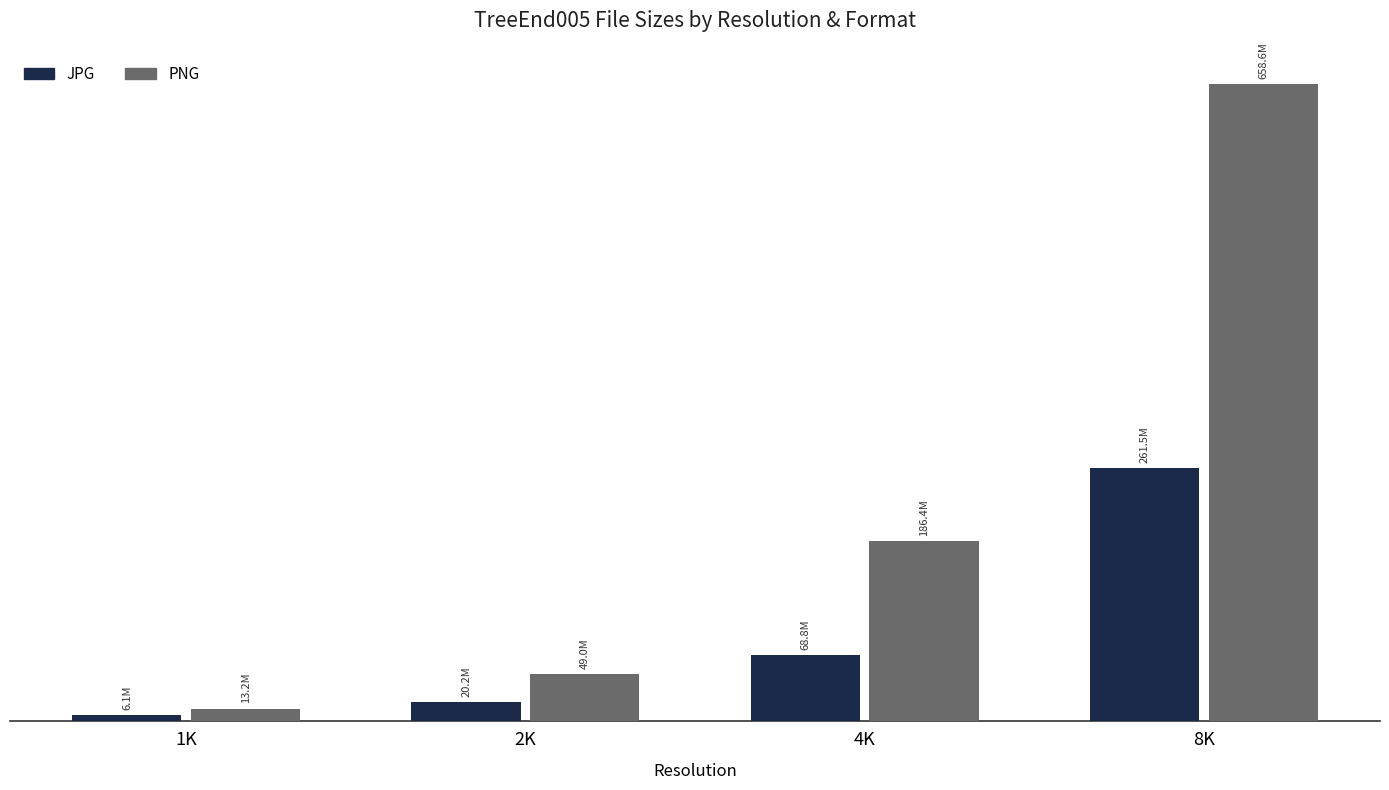

At which category does the chart reach its peak across all series?

8K